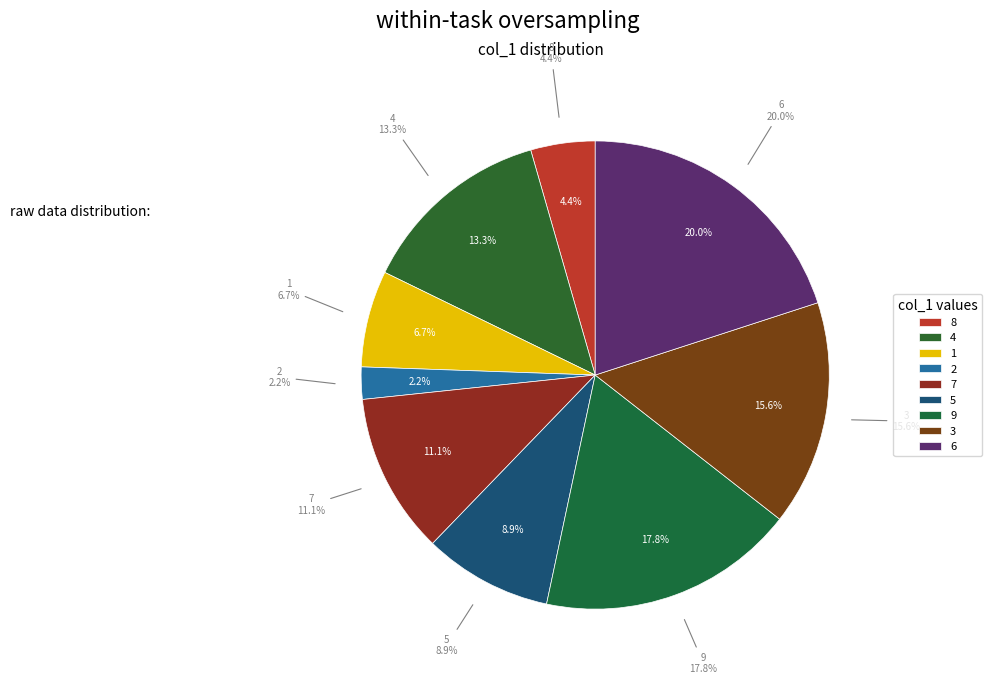

How many segments does this pie chart have?

9